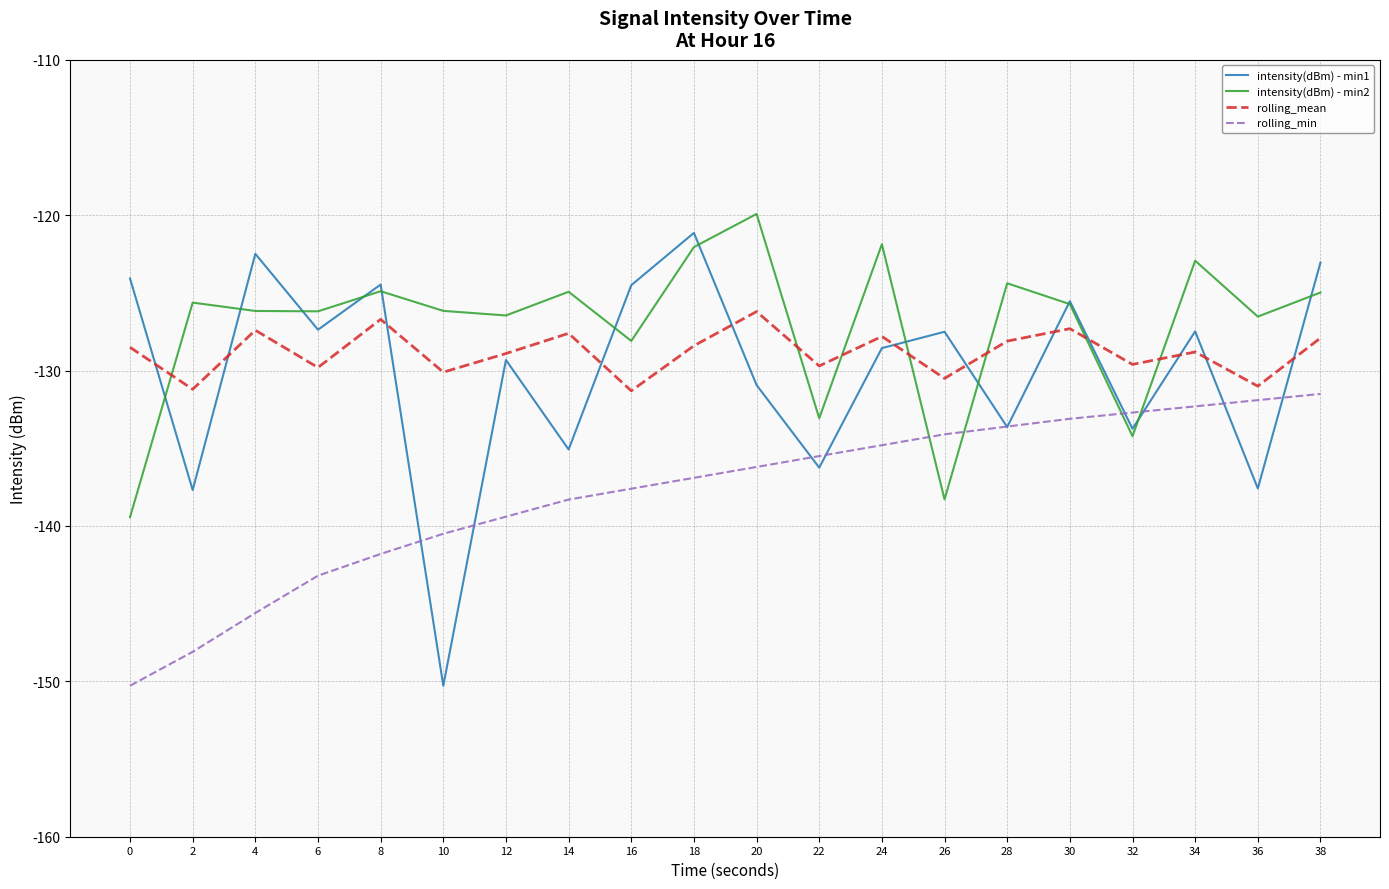

In intensity(dBm) - min2, how many points are higher than both neighbors (excluding endpoints)?

7